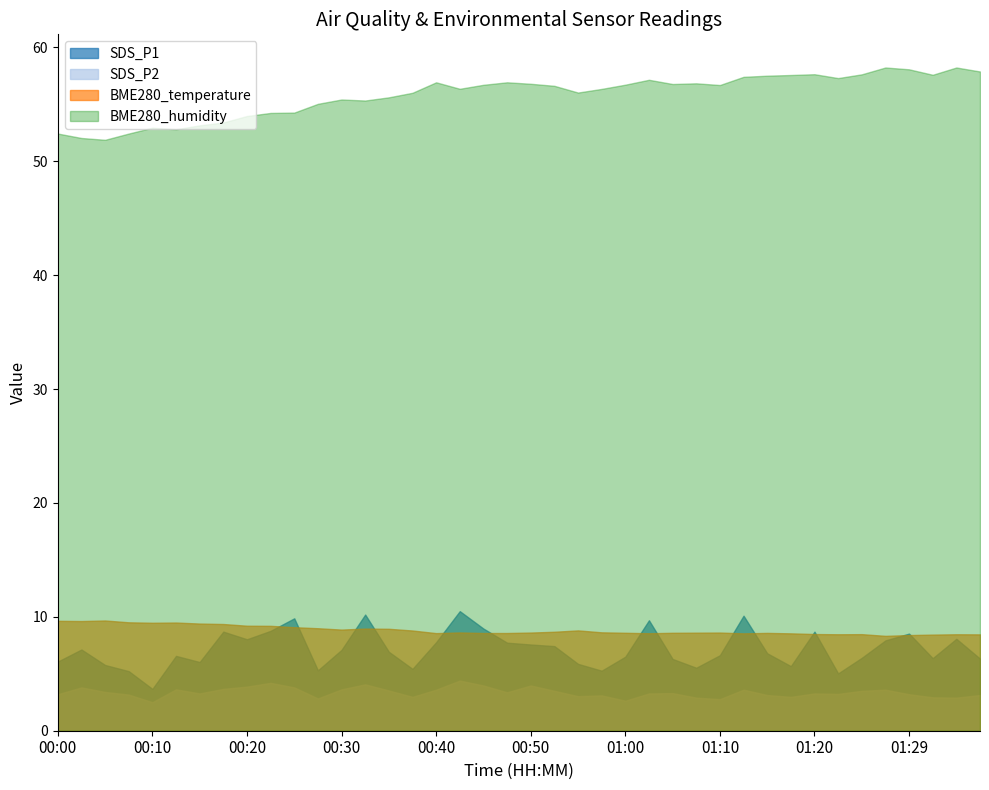

The value of SDS_P2 at 01:34 is 1.3. True or false?

False